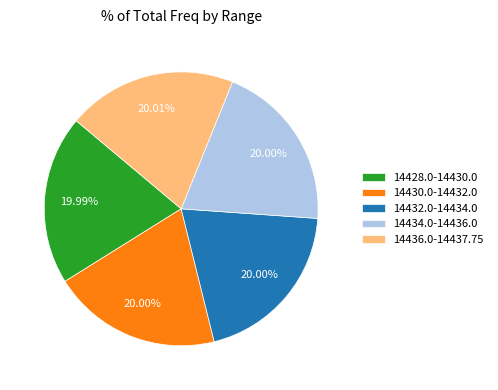

Is 14436.0-14437.75 the majority of the pie?

No